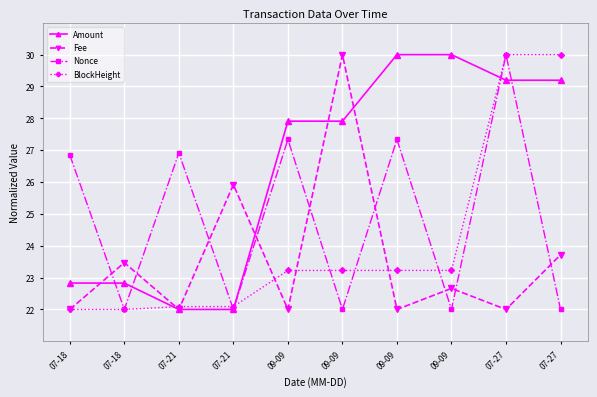

How many intersections are there between Fee and Amount?

6